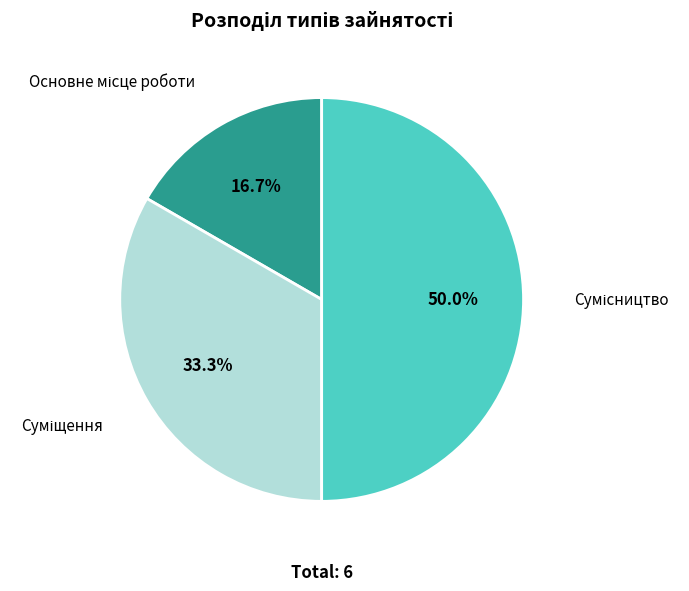

Combined, what portion of the pie is Основне місце роботи and Сумісництво?

66.7%